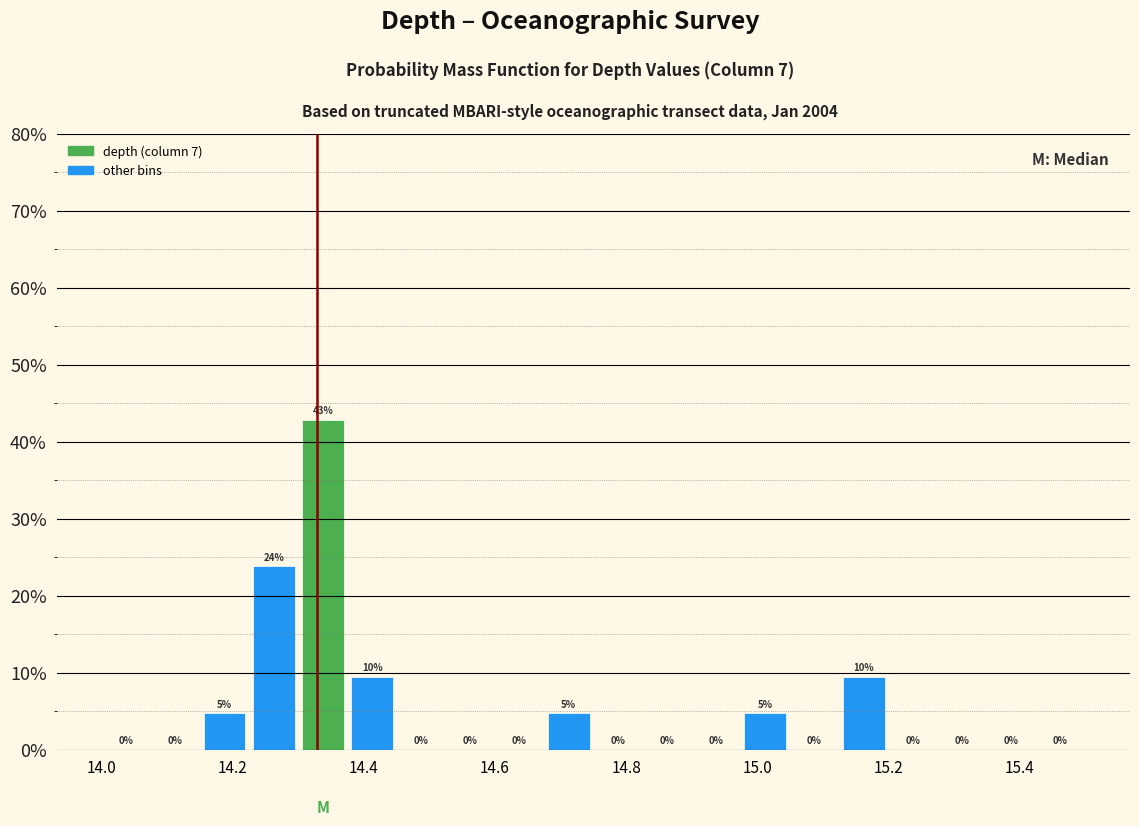

Around what value on the x-axis is the tallest bar? Give the approximate position of its centre, as read against the axis.

14.34